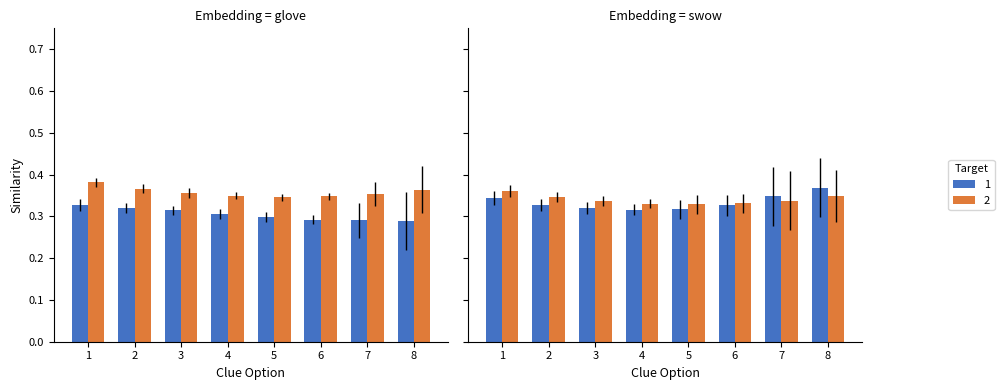

Which series has the largest total across all categories?

2